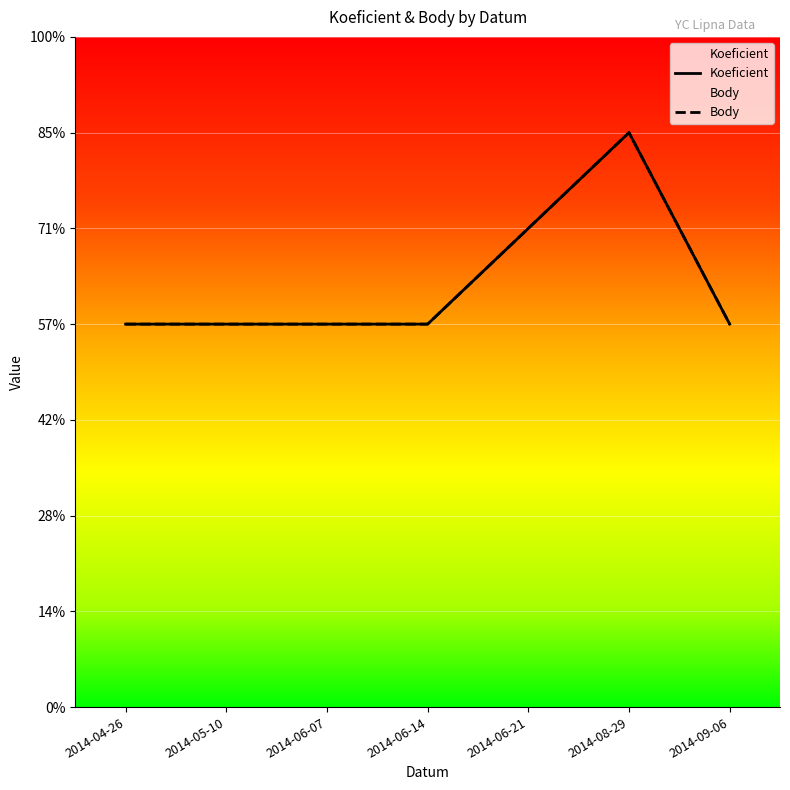

Between 2014-04-26 and 2014-09-06, which is larger?

2014-04-26